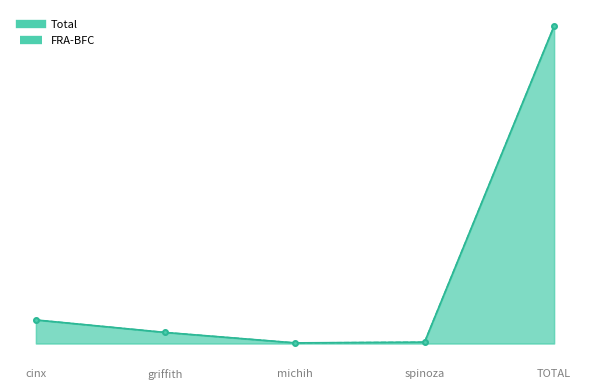

True or false: Total_line and FRA-BFC_line intersect in this chart.

False